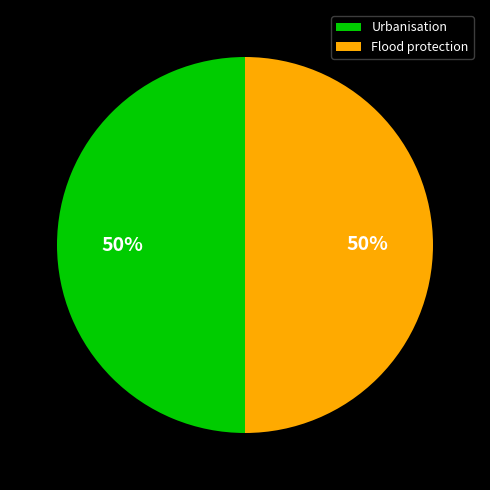

Do Flood protection and Urbanisation together represent more than half of the pie?

Yes